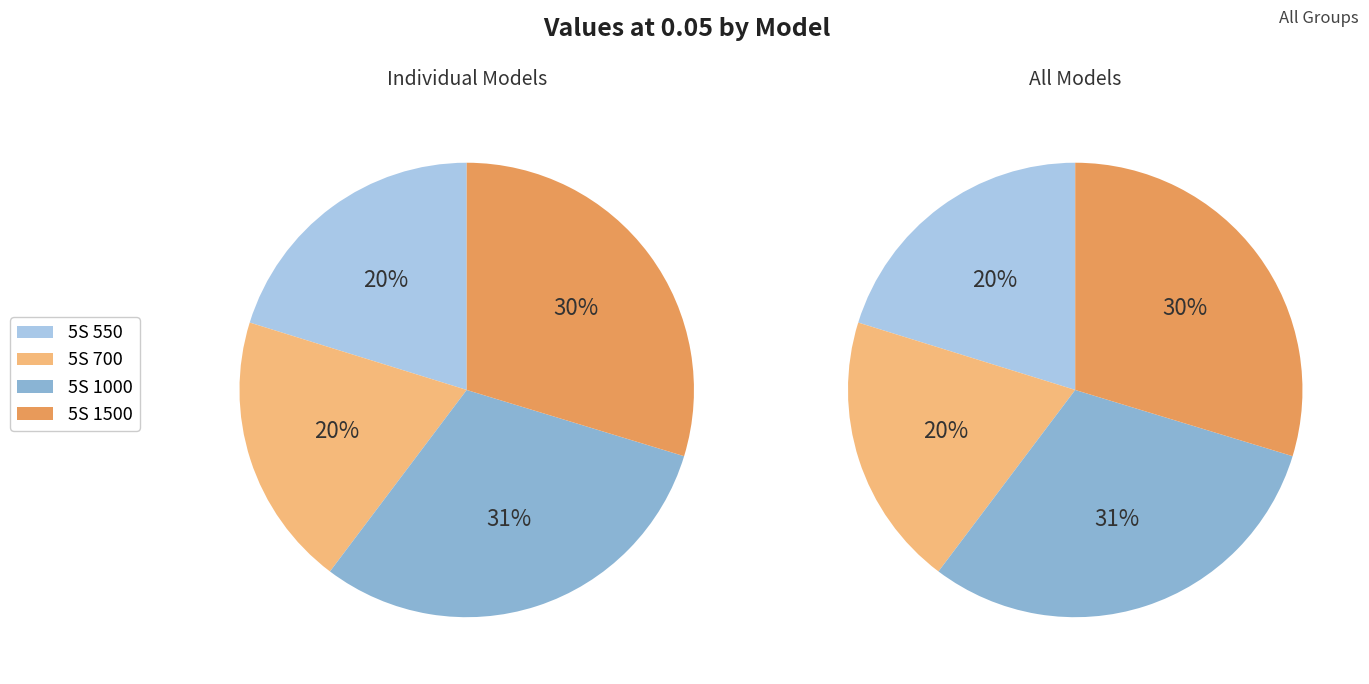

Does any single category account for the majority?

No